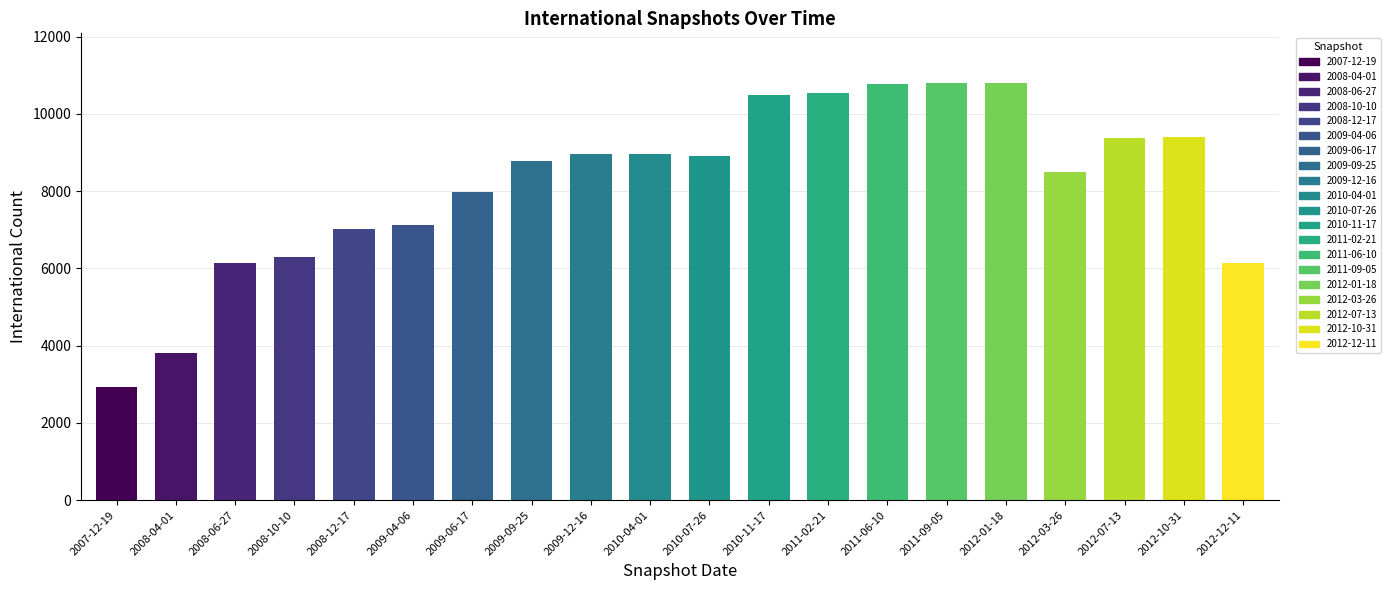

What is the sum of all values?

163662